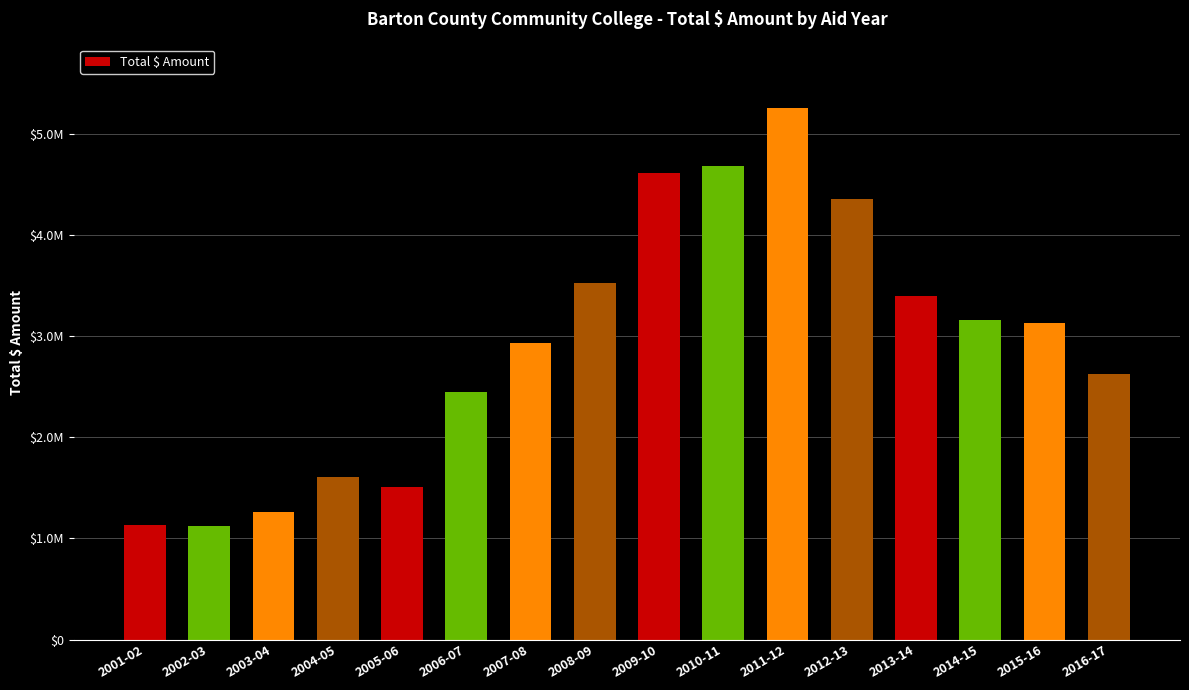

What is the difference between the maximum and minimum values?

4126774